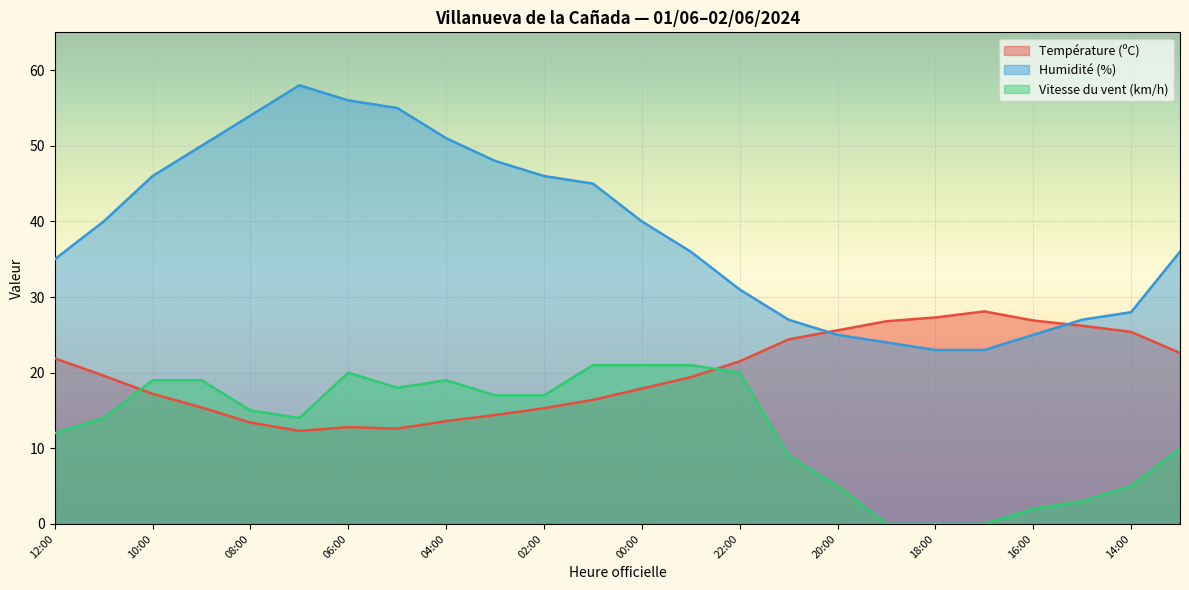

What is the label of the 14th point from the left?

23:00